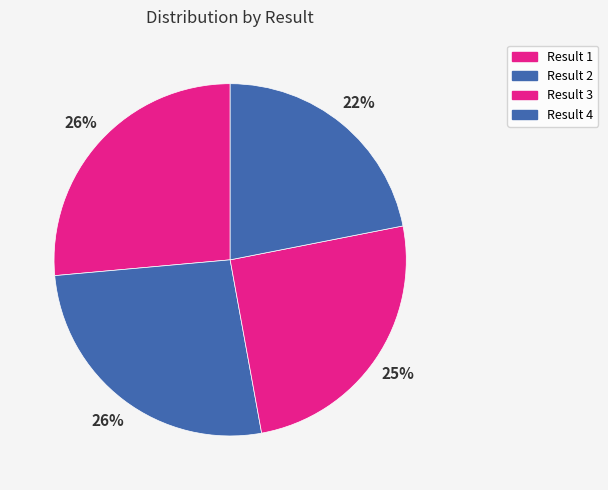

Which slice is the largest?

2